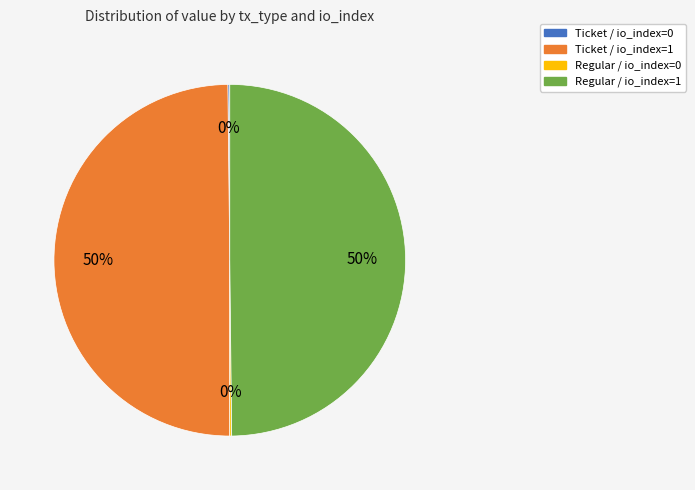

Is it true that Regular / io_index=1 is 41% of the pie?

False